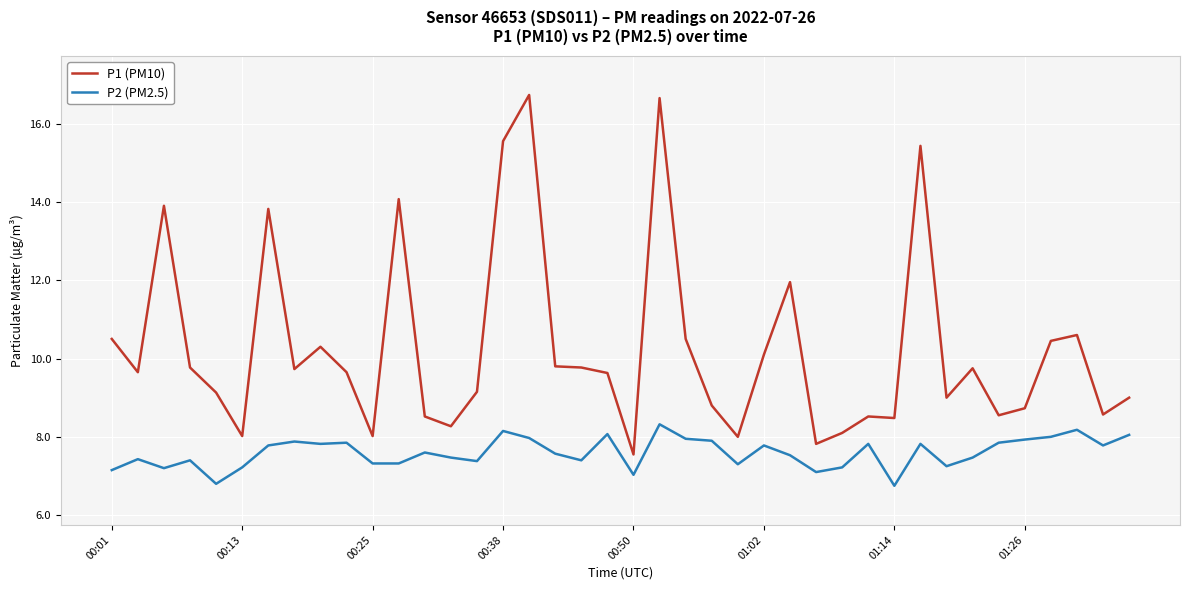

Which series has the largest total across all categories?

P1 (PM10)